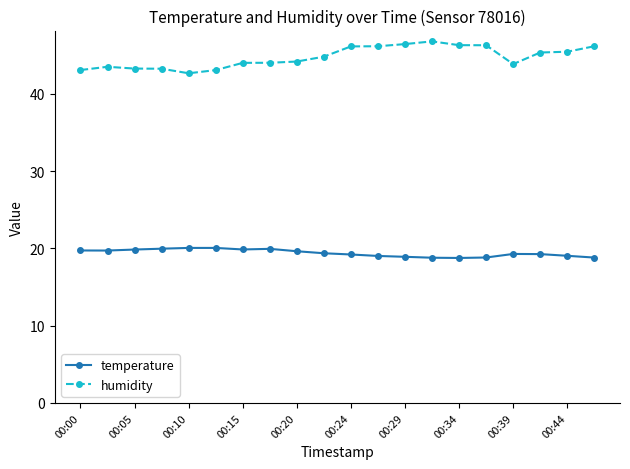

What is the value of the humidity point at the 8th from the left?

44.0